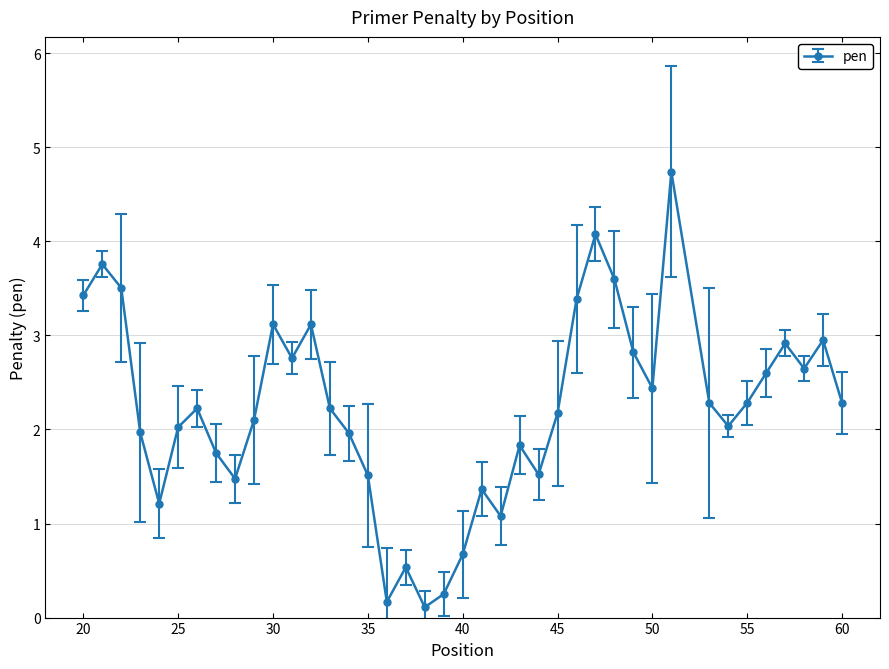

What is the difference between the maximum and second lowest values?

4.6